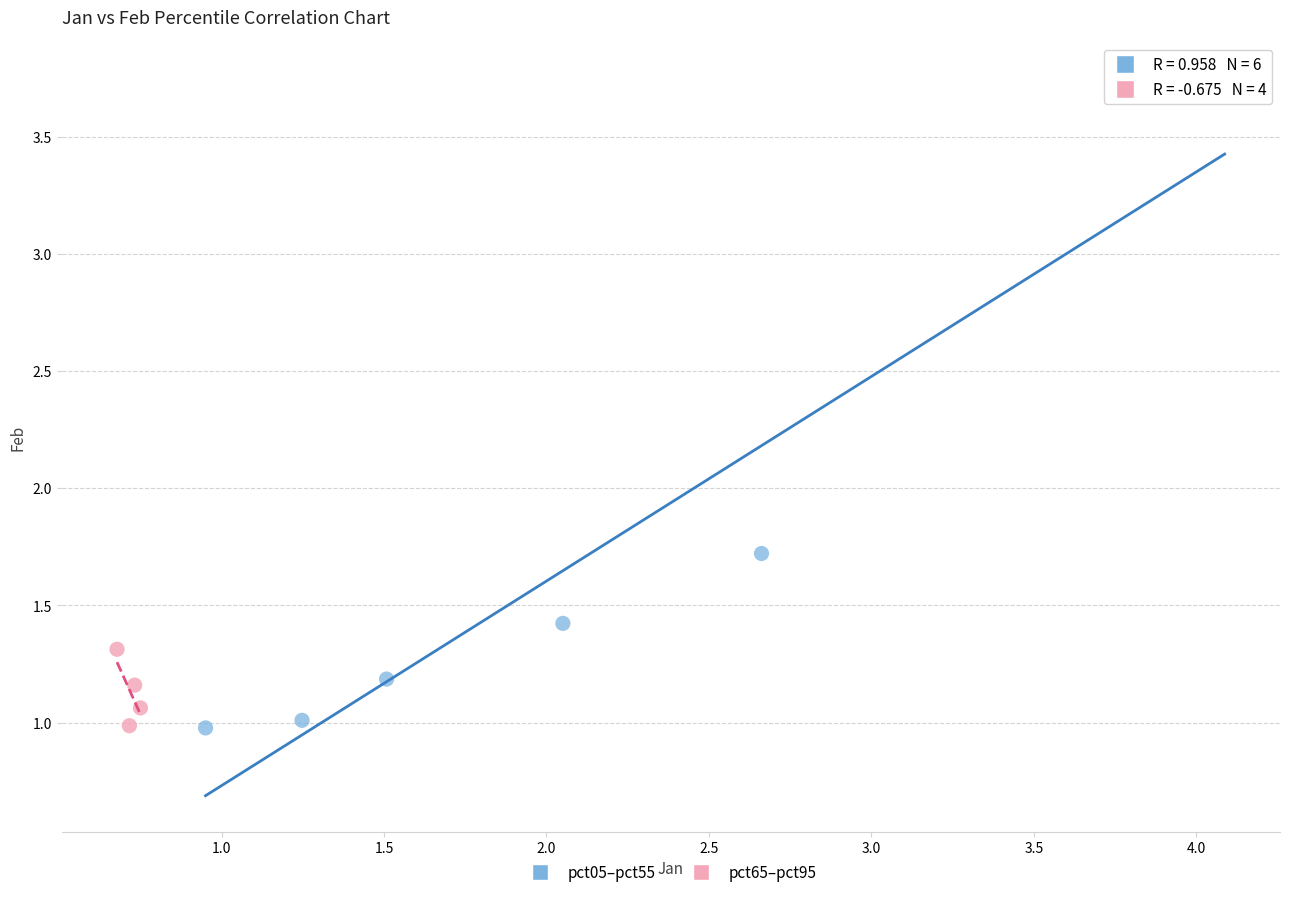

Which series has the largest Y range (max minus min)?

pct05–pct55